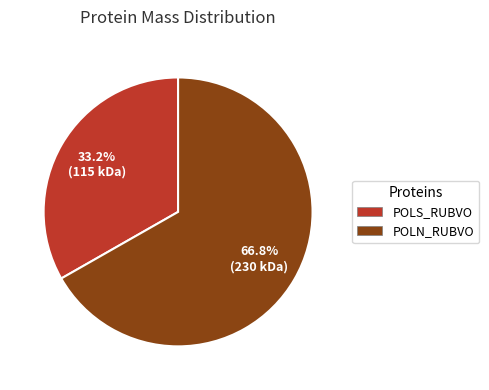

How much of the chart is everything except POLS_RUBVO?

66.8%